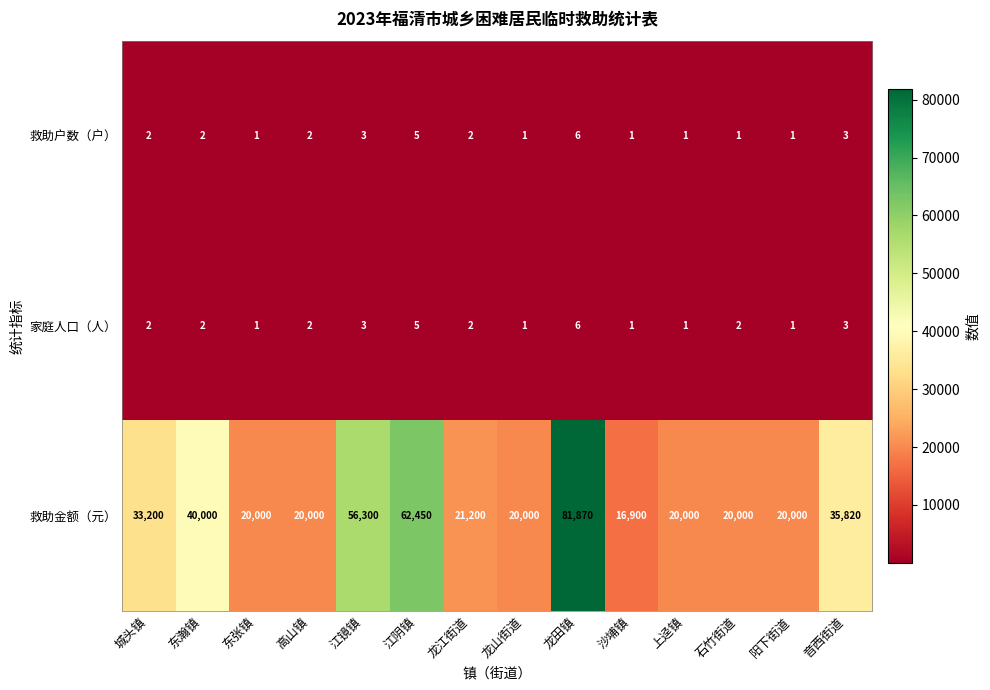

What is the sum of the 救助金额（元） values at 龙山街道 and 江阴镇?

82450